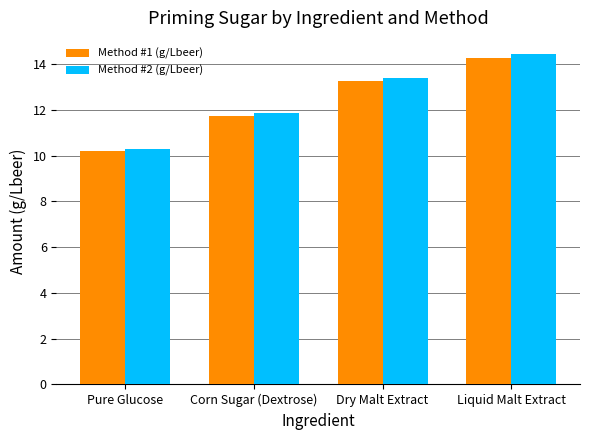

The Method #2 (g/Lbeer) series shows 14.4 at Liquid Malt Extract. True or false?

True